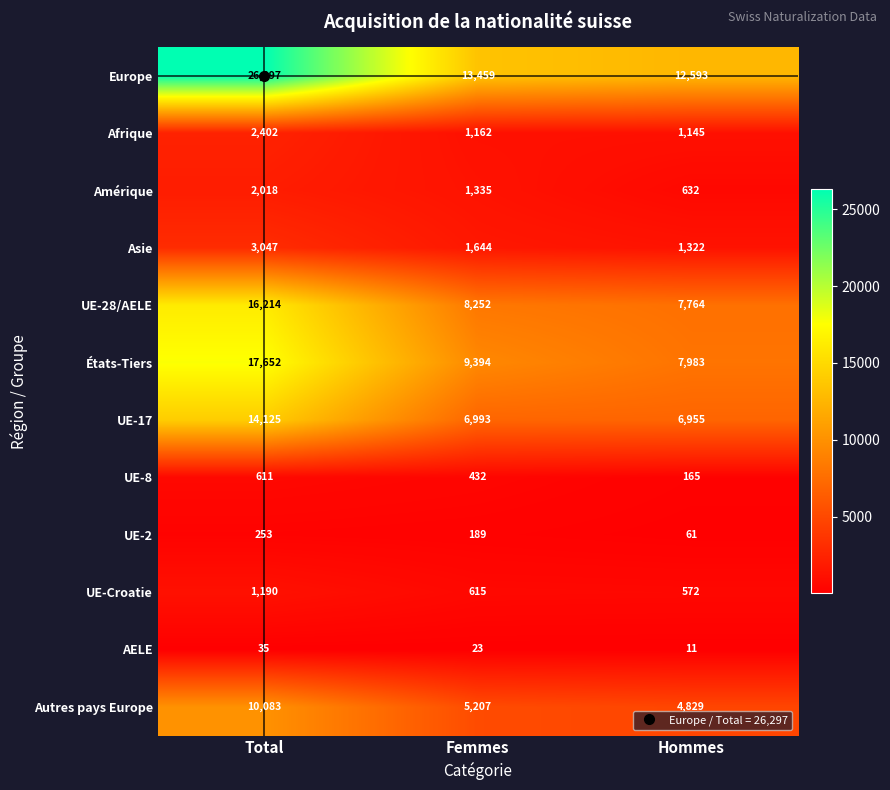

Read the UE-28/AELE value at Hommes.

7764